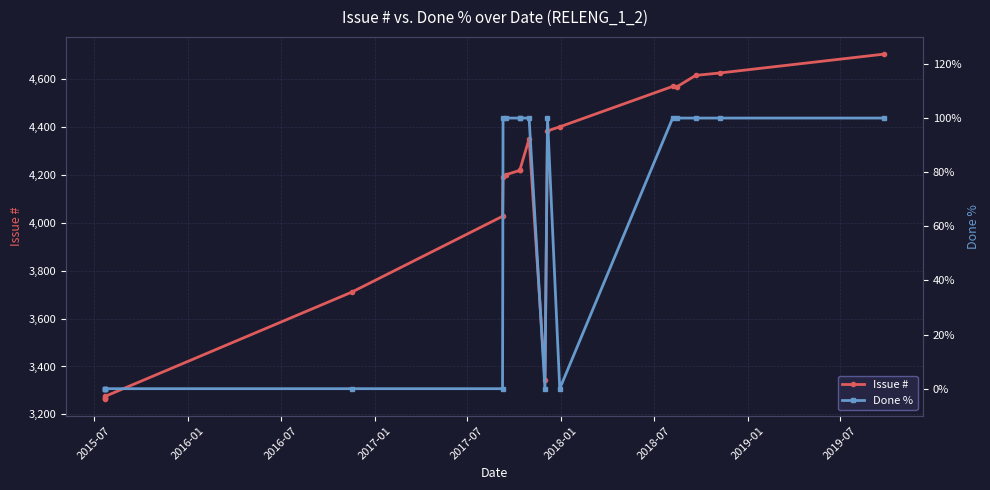

True or false: Done % has more than 0 interior local peaks.

True